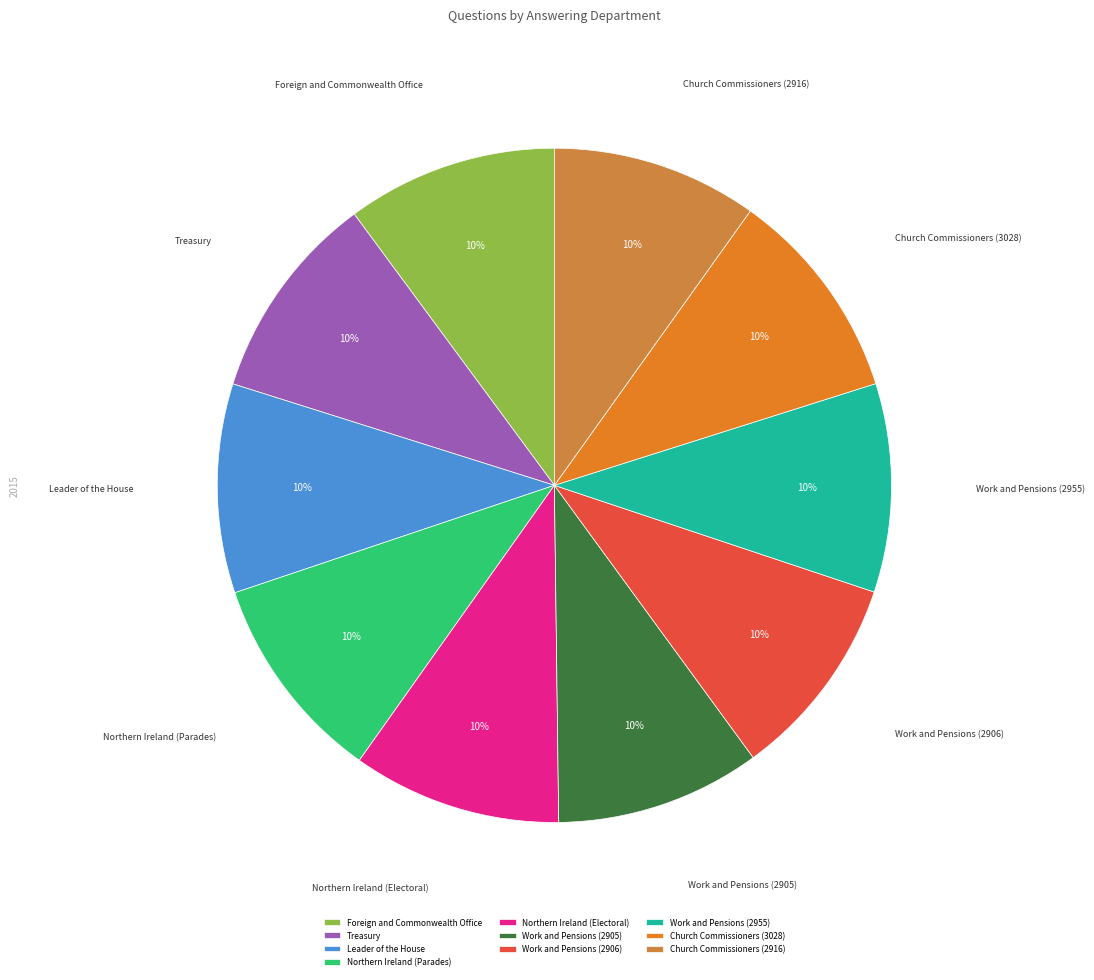

To the nearest percent, what portion does Foreign and Commonwealth Office represent?

10%